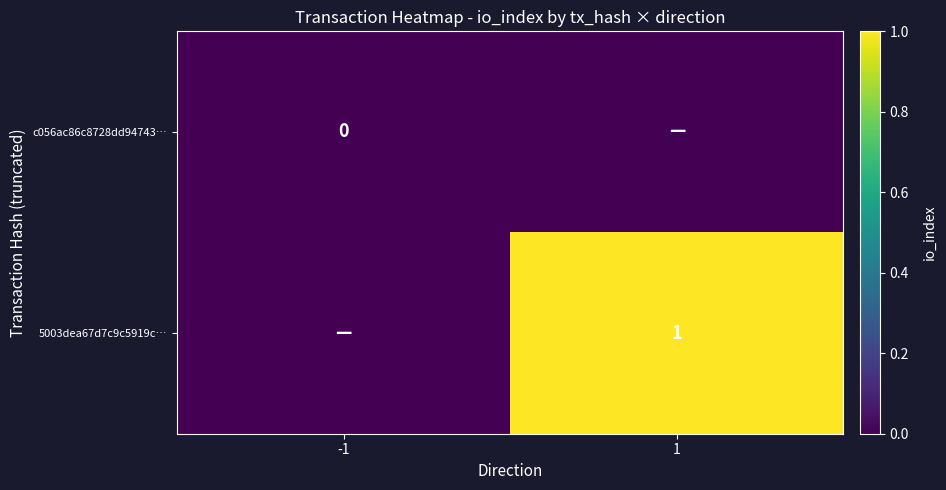

Is it true that 5003dea67d7c9c5919c… equals 1 at 1?

True